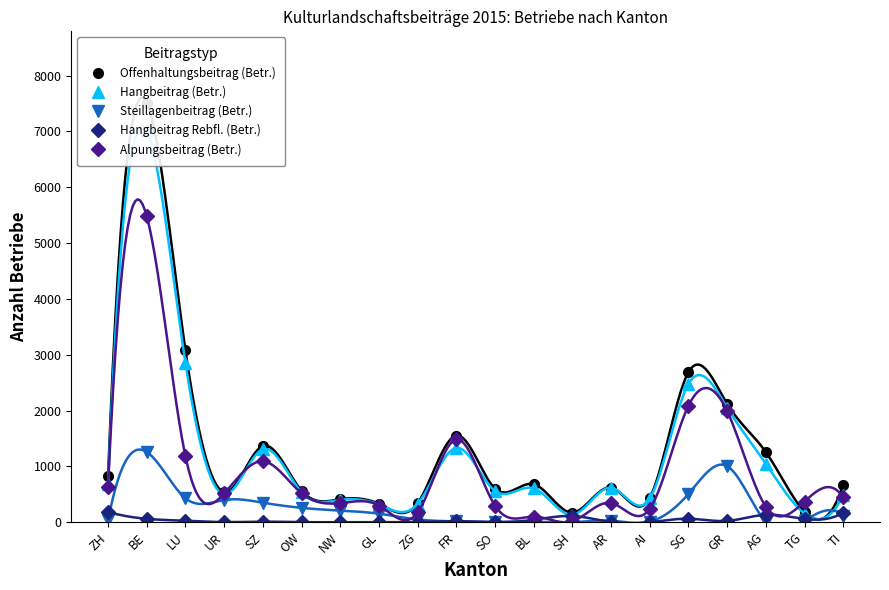

At how many categories does at least one series exceed 6051?

1